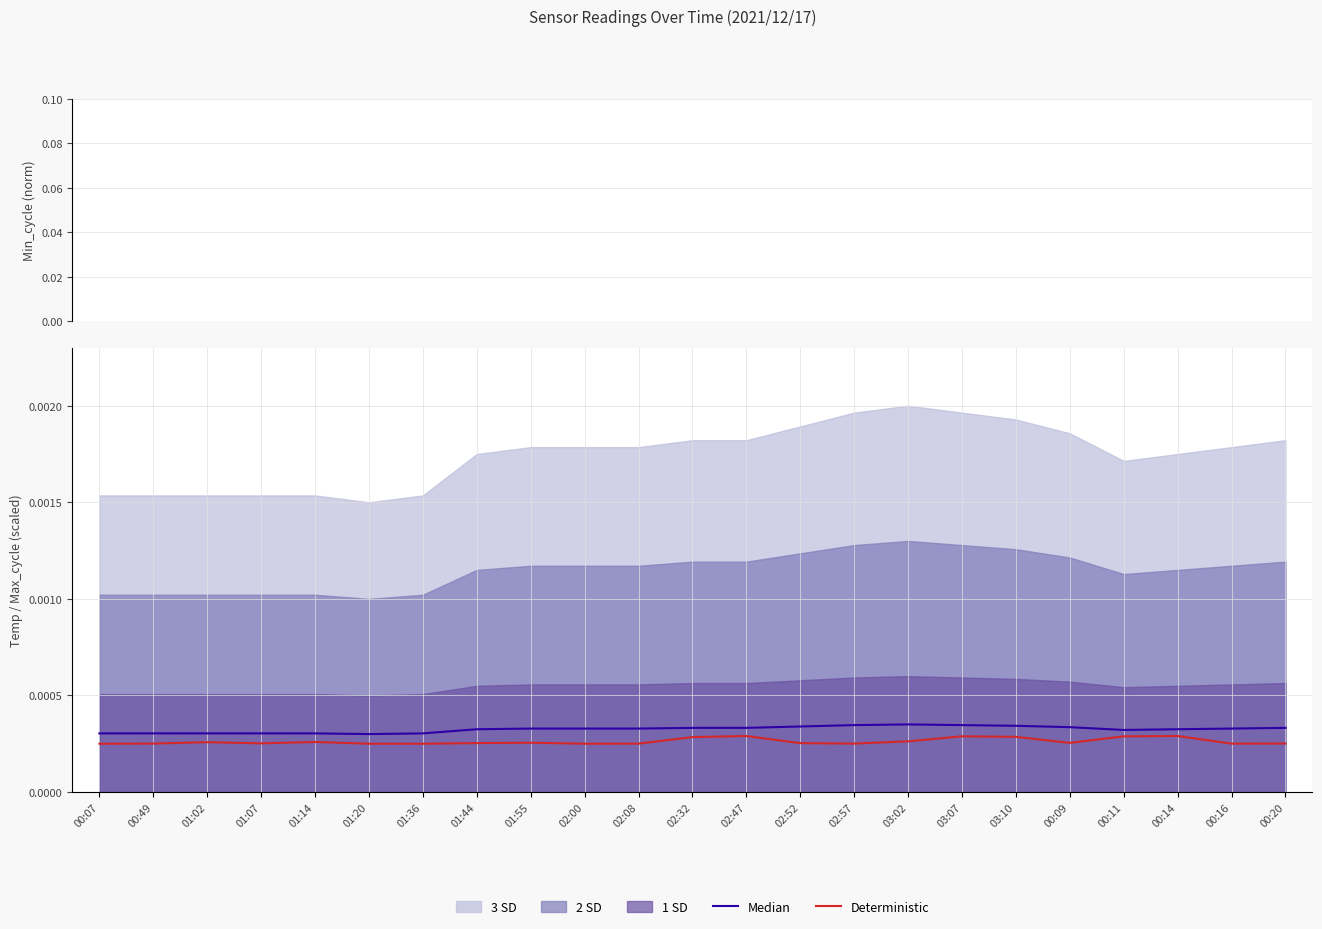

What is the label of the 1st bar from the right?

00:20